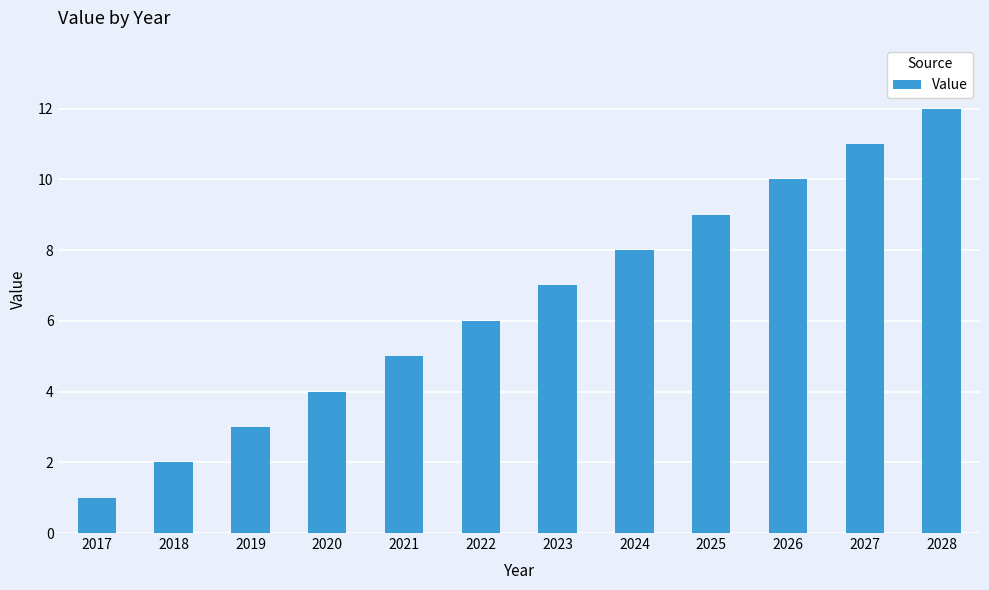

List the labels in order of value, largest first.

2028, 2027, 2026, 2025, 2024, 2023, 2022, 2021, 2020, 2019, 2018, 2017